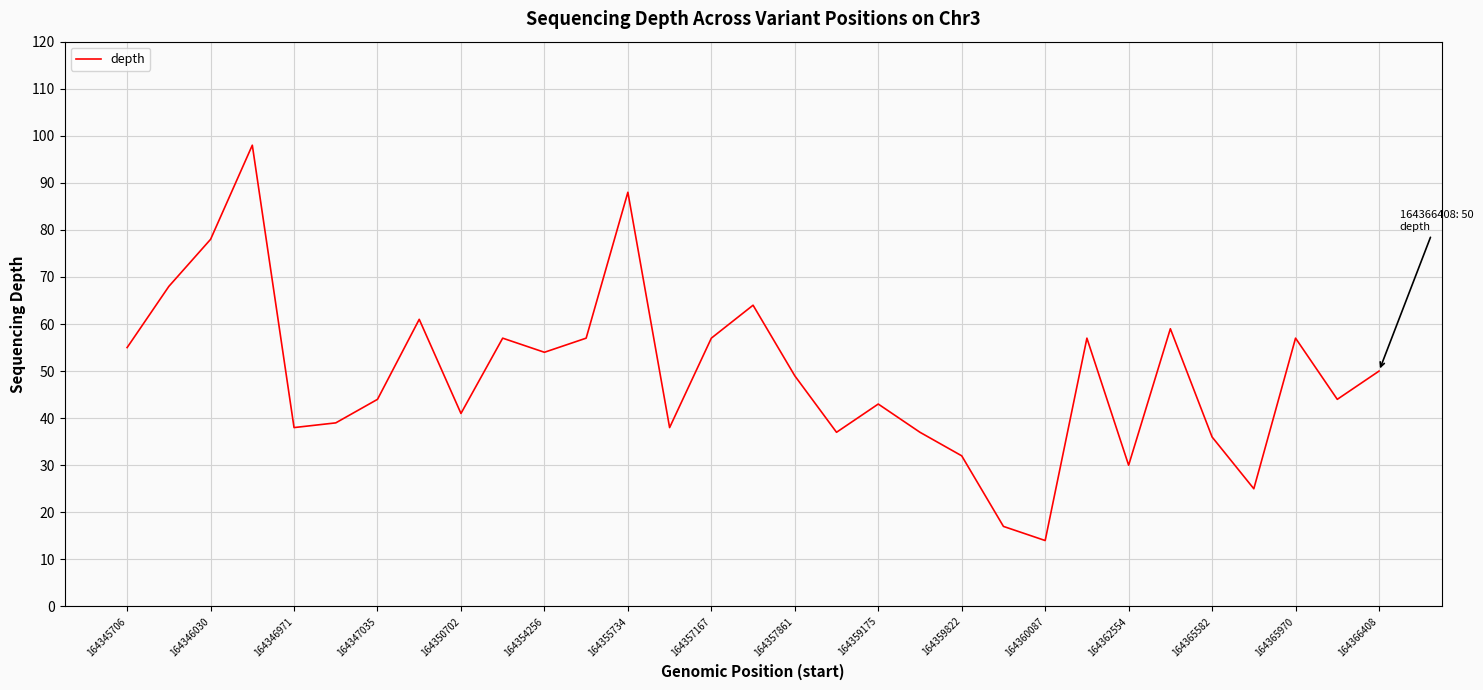

What is the difference between the maximum and minimum values?

84